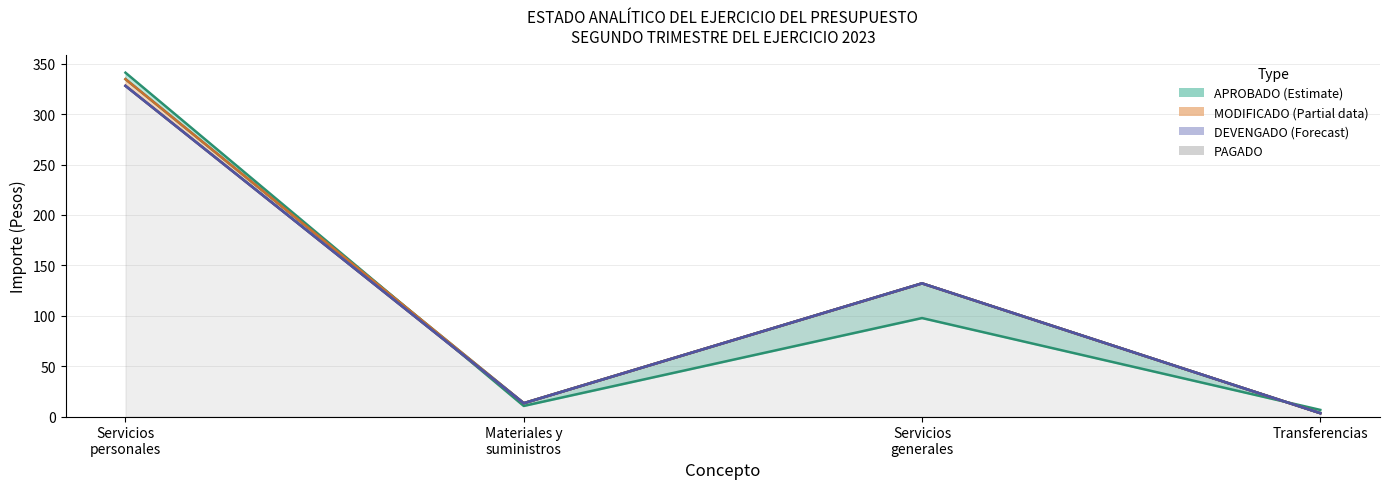

True or false: PAGADO and MODIFICADO intersect in this chart.

False